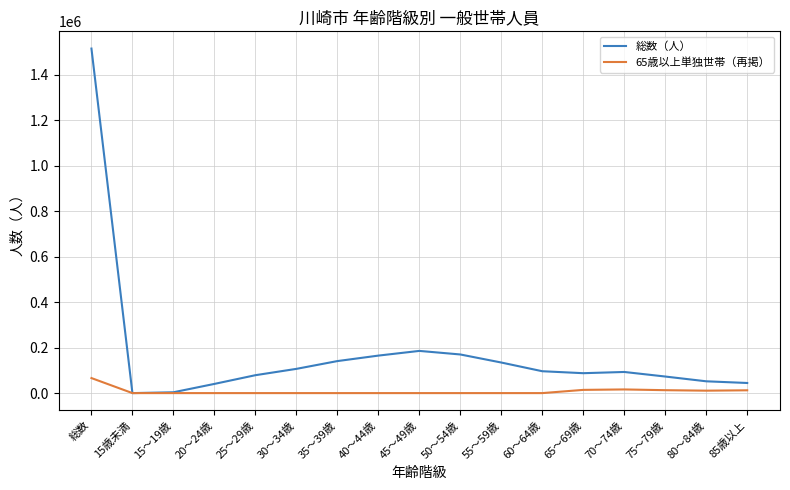

What is the sum of the 総数（人） values at 60～64歳 and 80～84歳?

148004